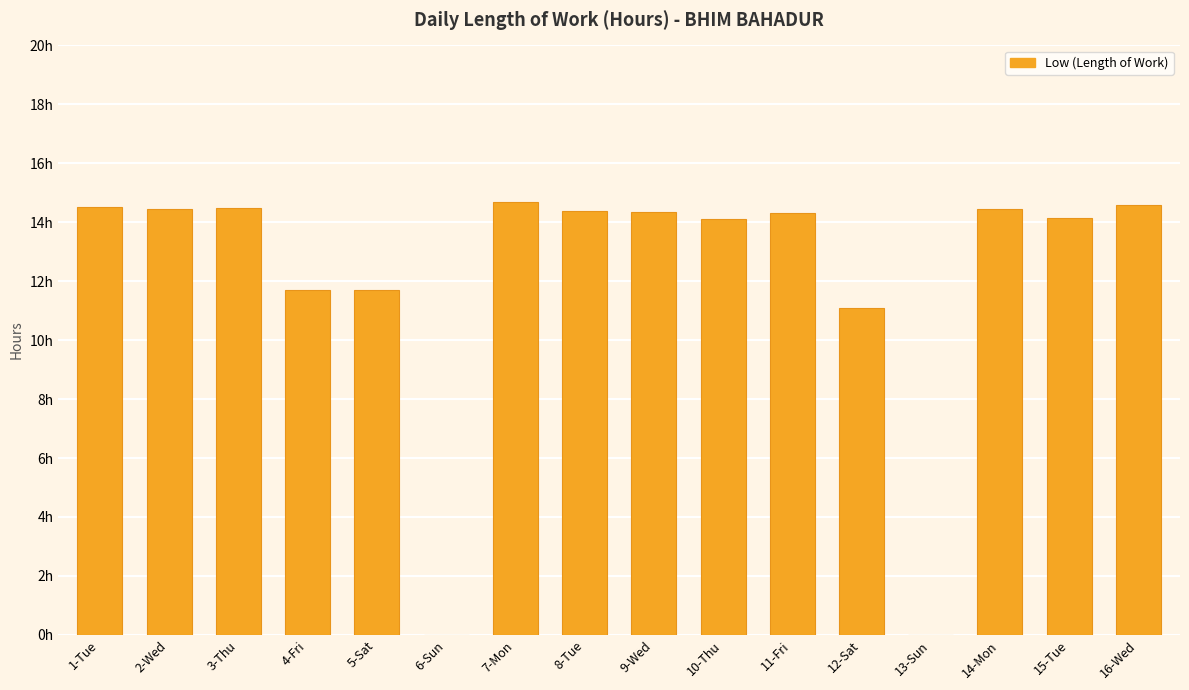

Which has a higher value, 3-Thu or 14-Mon?

3-Thu